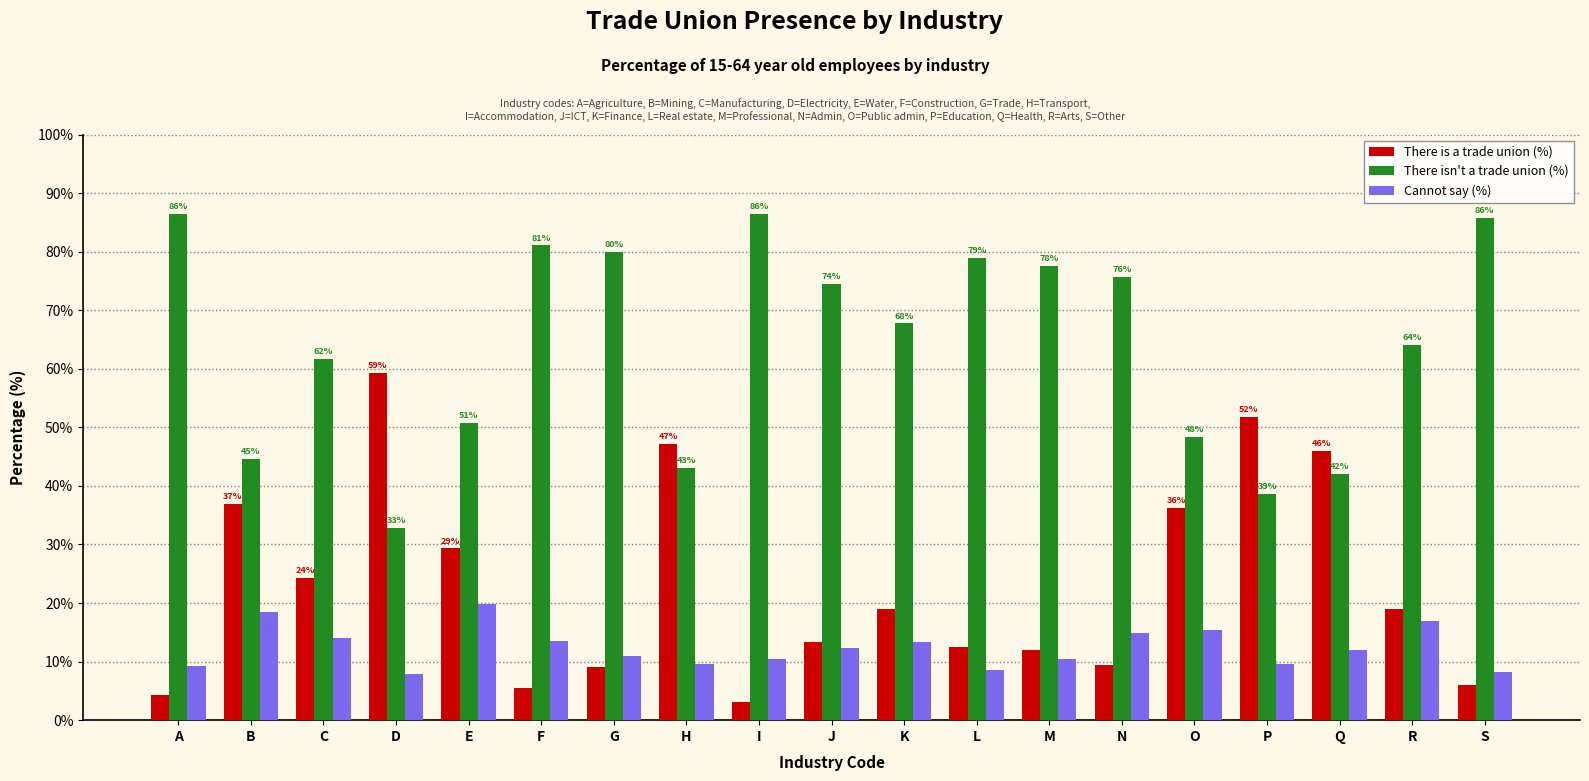

Rank the series at C from highest to lowest value.

There isn't a trade union (%), There is a trade union (%), Cannot say (%)